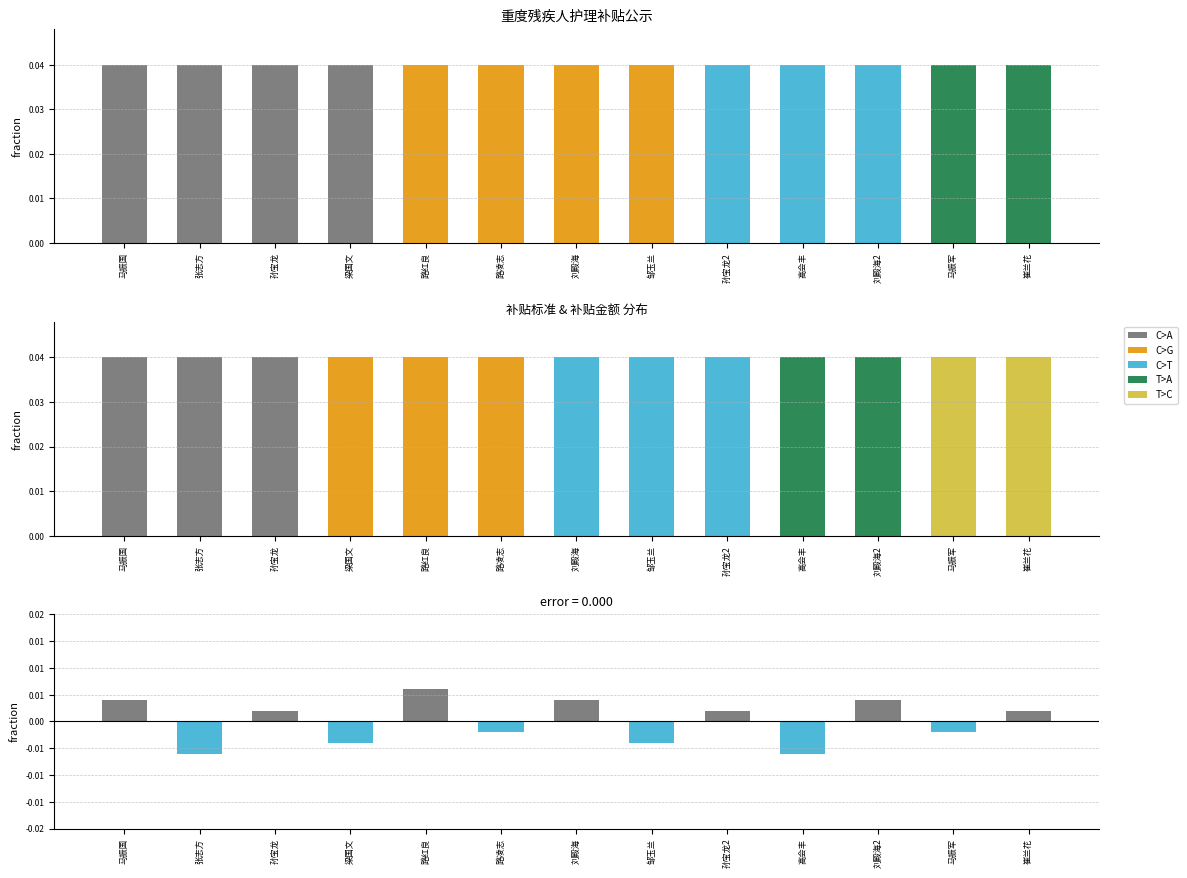

Are the bars grouped side by side (vs. stacked)?

No